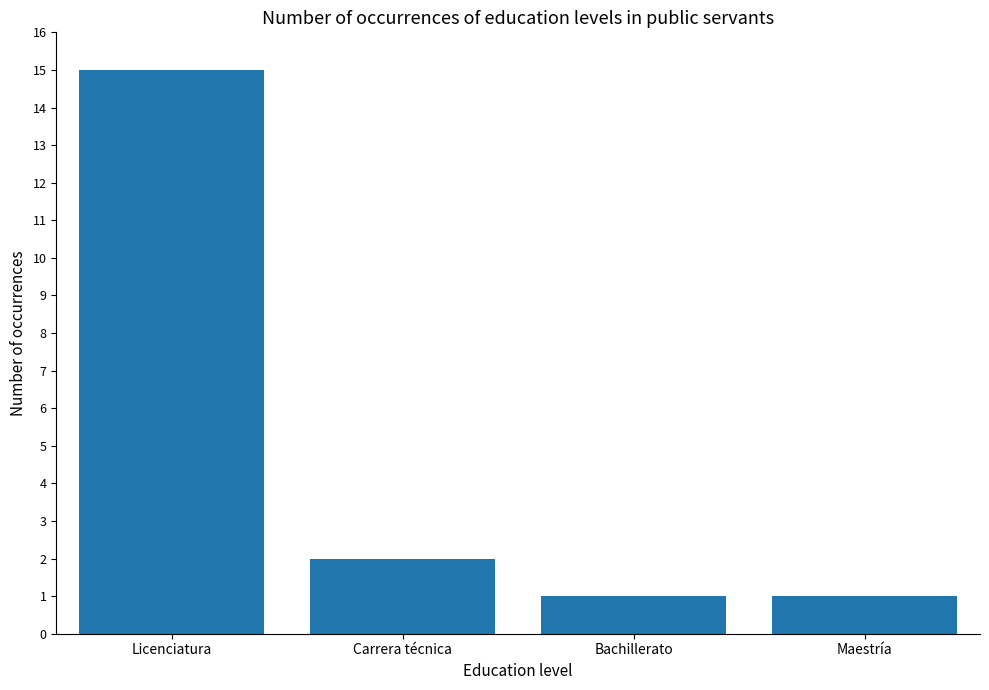

Which has a higher value, Carrera técnica or Bachillerato?

Carrera técnica